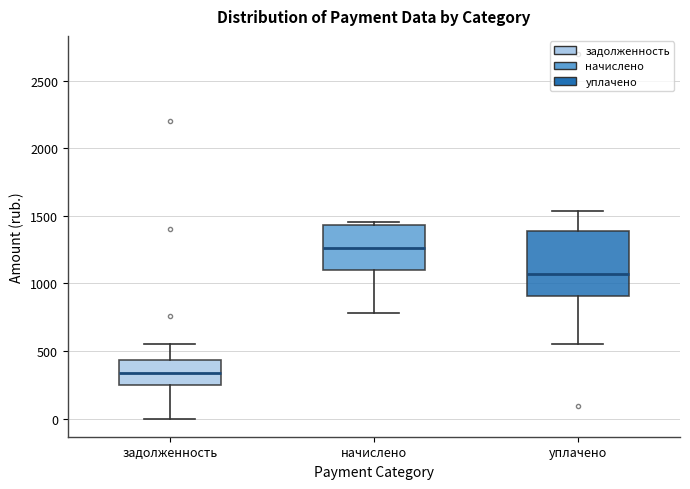

Which box has the highest median line?

начислено